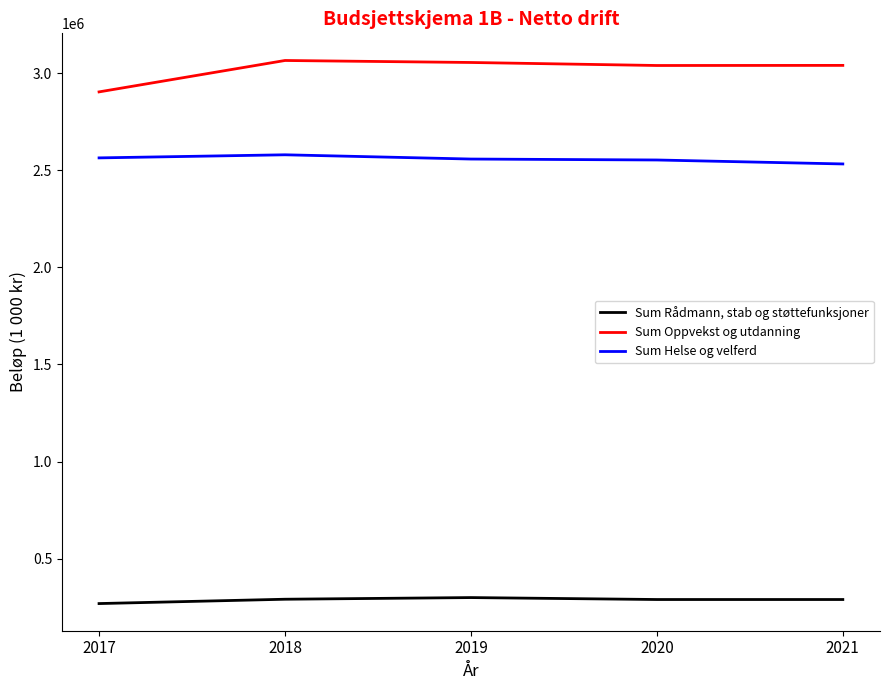

Rank the series at 2017 from lowest to highest value.

Sum Rådmann, stab og støttefunksjoner, Sum Helse og velferd, Sum Oppvekst og utdanning